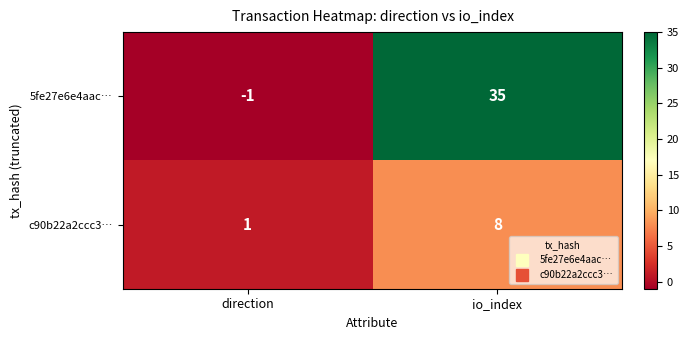

Reading left to right, transcribe all the data shown in this chart.

5fe27e6e4aac…: -1	35
c90b22a2ccc3…: 1	8